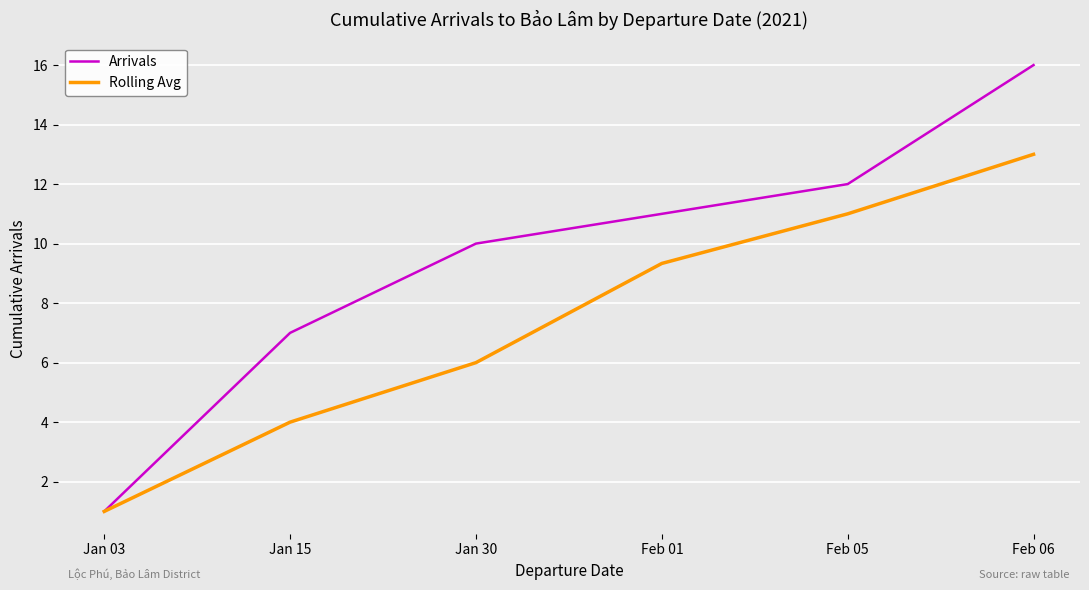

What is the total value across all series at Feb 01?

20.3